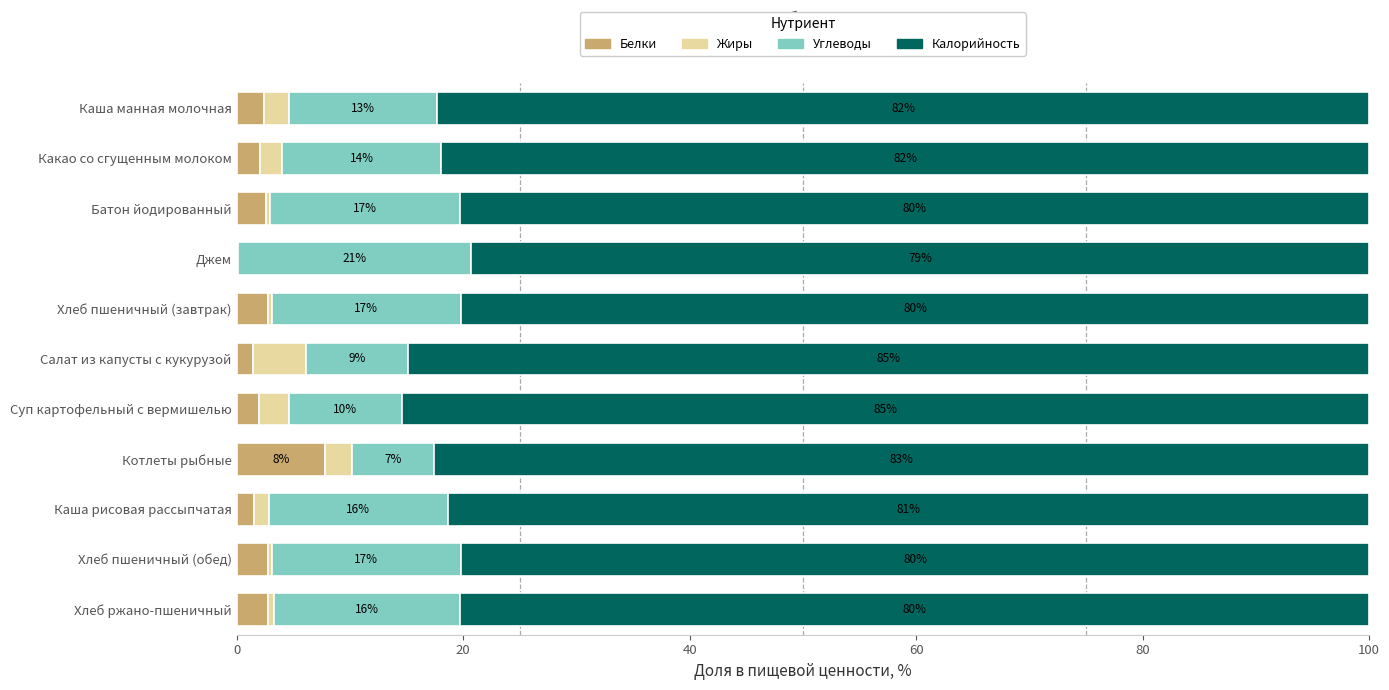

What are all the series names shown in the legend?

Белки, Жиры, Углеводы, Калорийность